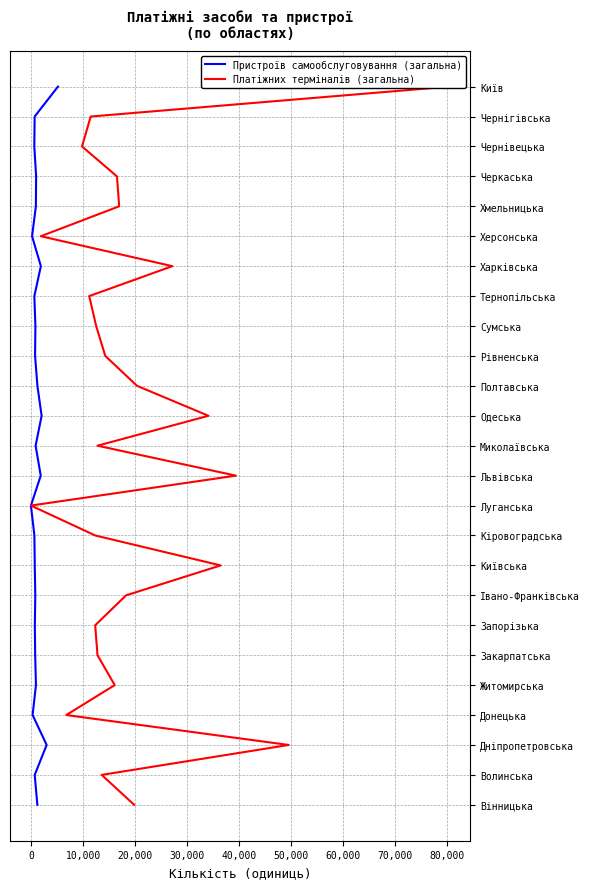

True or false: Платіжних терміналів (загальна) and Пристроїв самообслуговування (загальна) intersect in this chart.

False